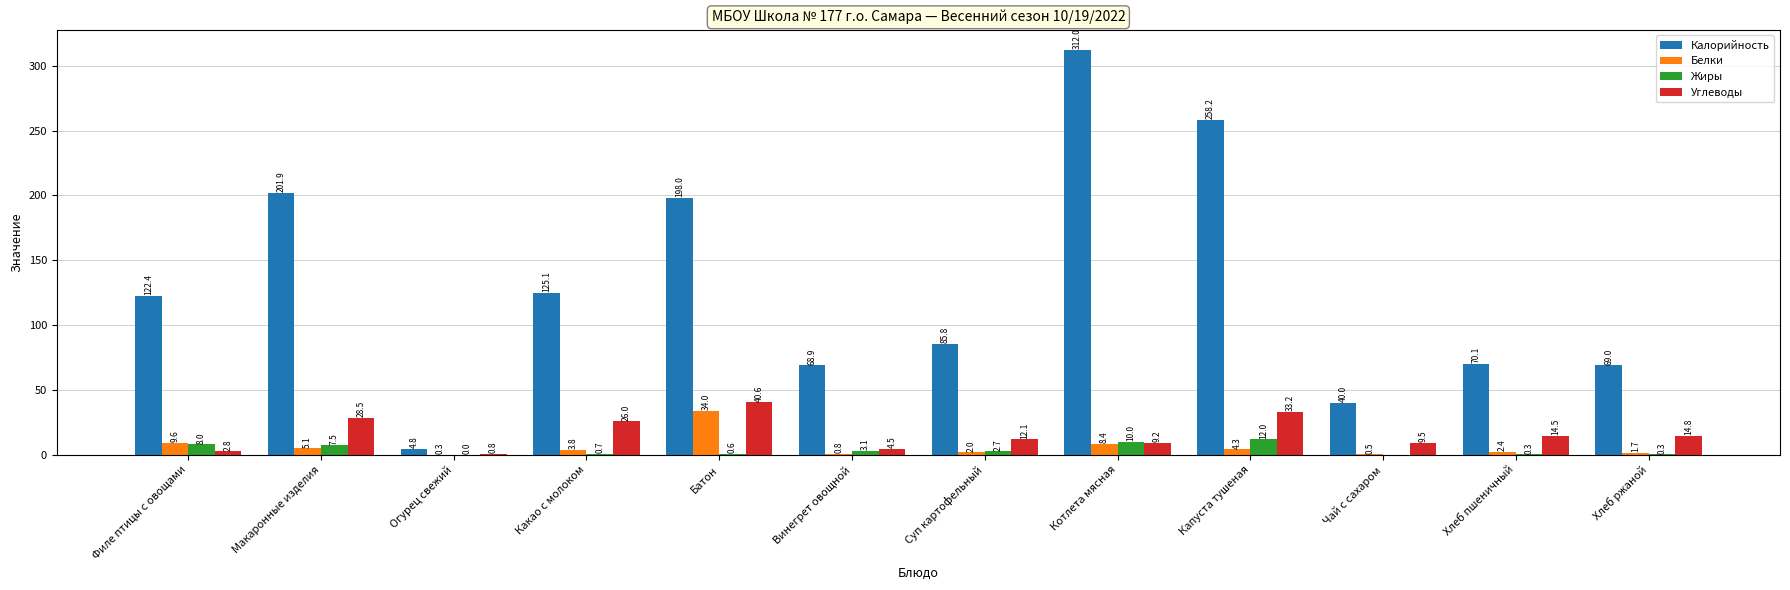

Where is Калорийность nearest to the value 158?

Какао с молоком